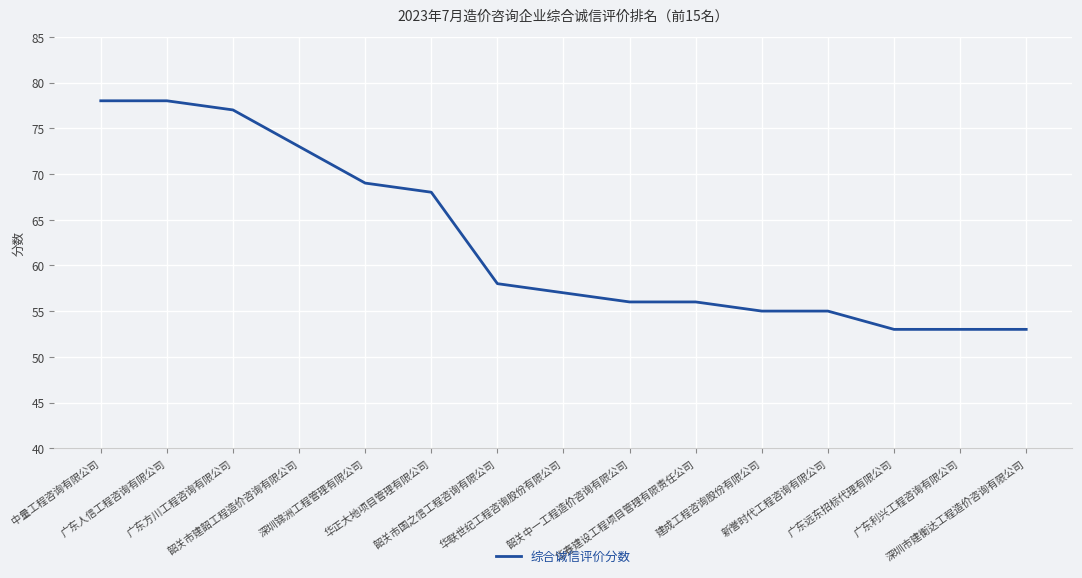

The chart shows a value of 111 at 韶关市建韶工程造价咨询有限公司. True or false?

False